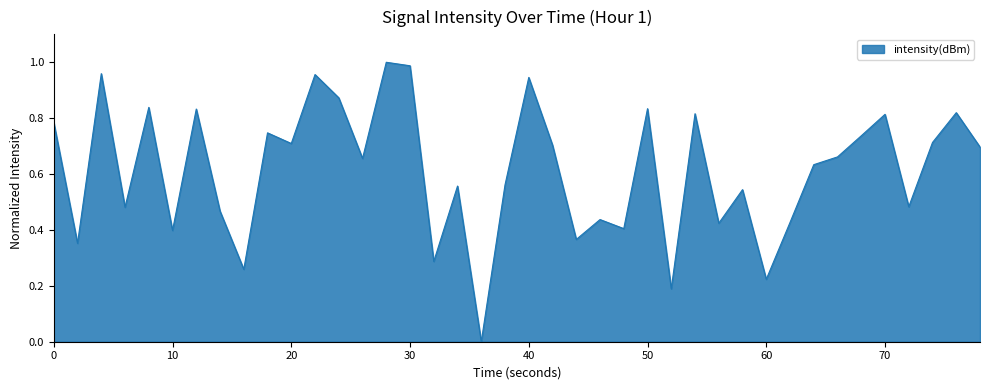

Does the chart display data point markers on the line(s)?

No